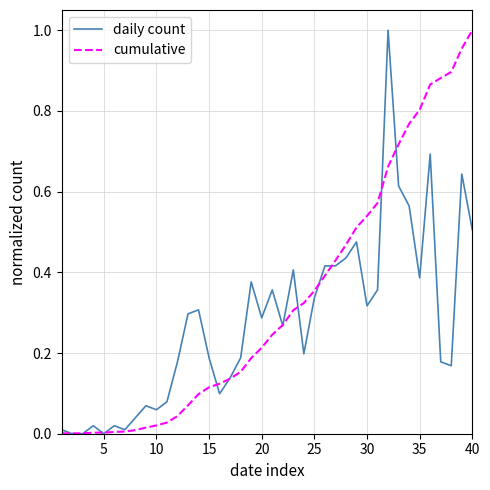

How many lines are shown in the chart?

2